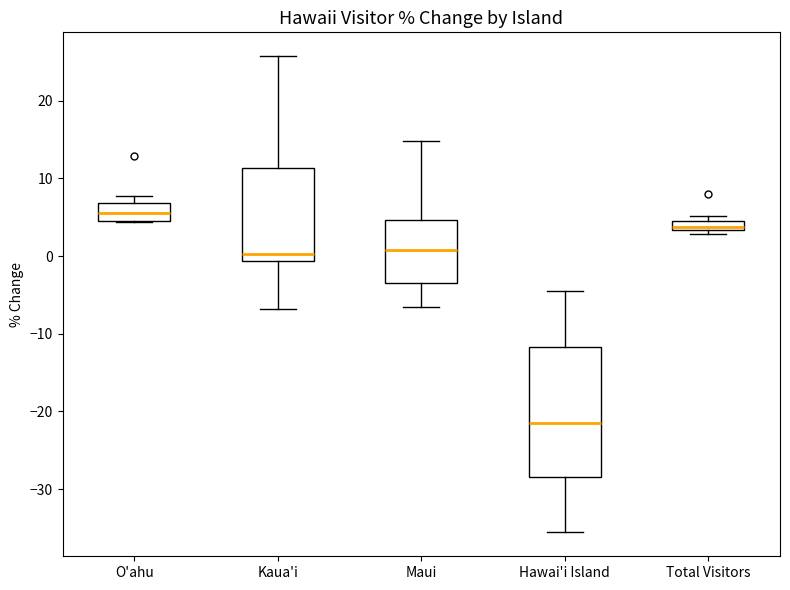

Where is the upper edge of the box for O'ahu on the y-axis? The values are not printed on the chart, so give them approximately, as read against the axis.

7